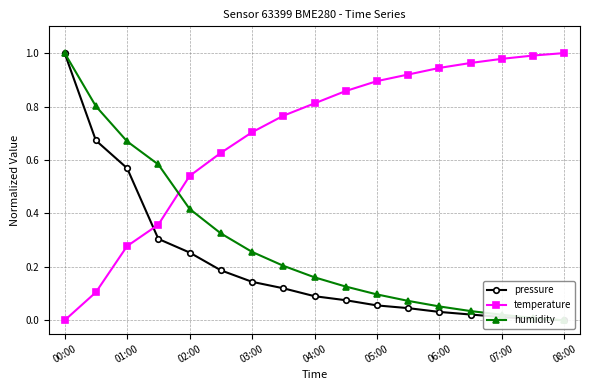

Count the number of data series in this chart.

3